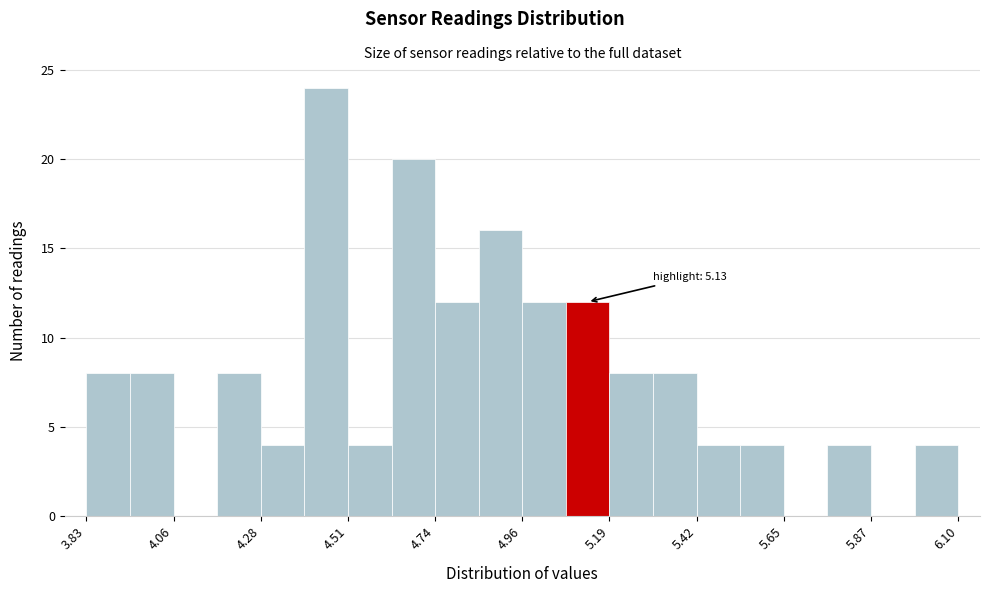

Read against the x-axis, roughly where is the centre of the tallest bar?

4.45